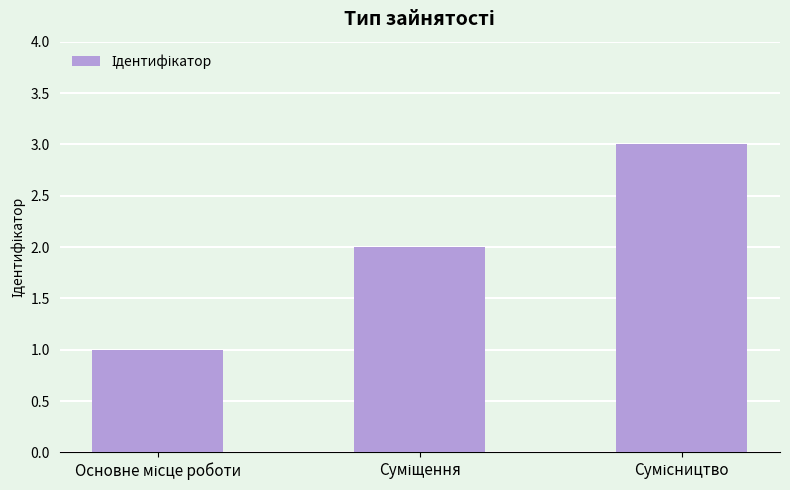

What is the sum of all values?

6